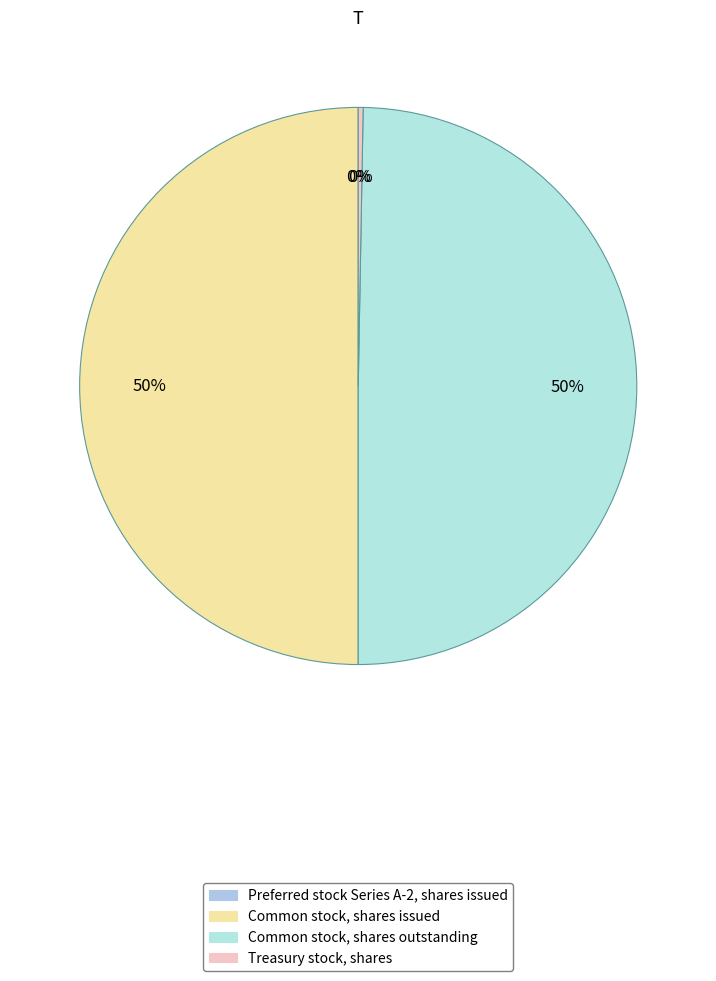

True or false: Common stock, shares outstanding accounts for 50% of the total.

True